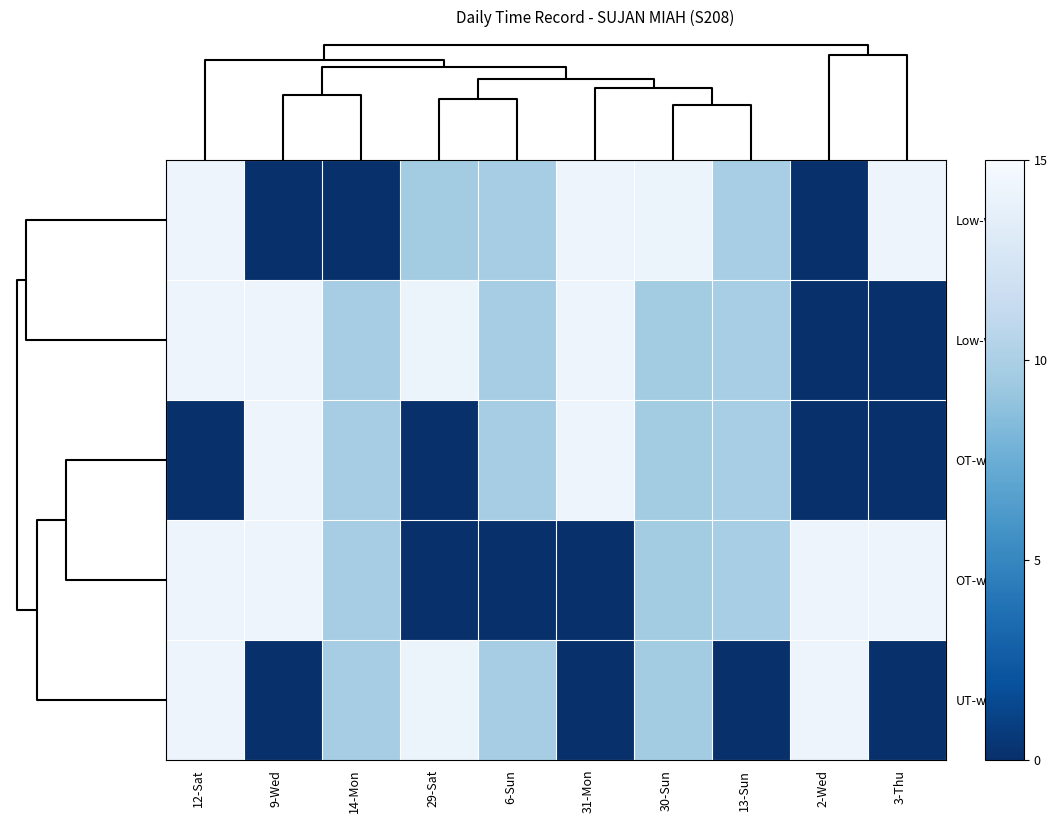

How many series are shown in this chart?

5